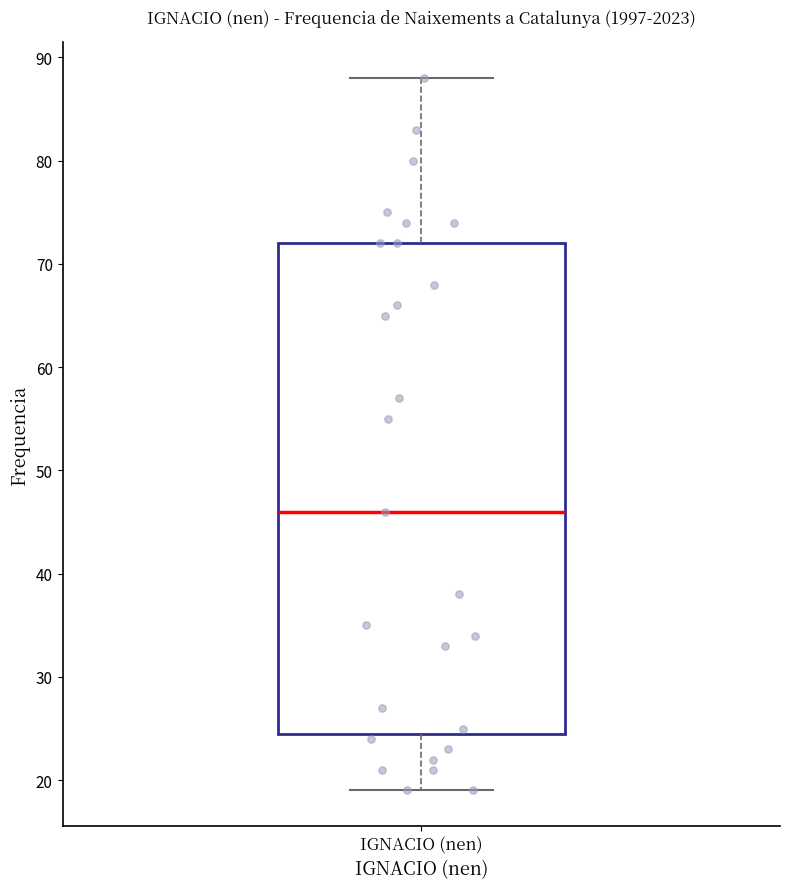

Where does the median line of the box for IGNACIO (nen) sit on the y-axis? The values are not printed on the chart, so give them approximately, as read against the axis.

46